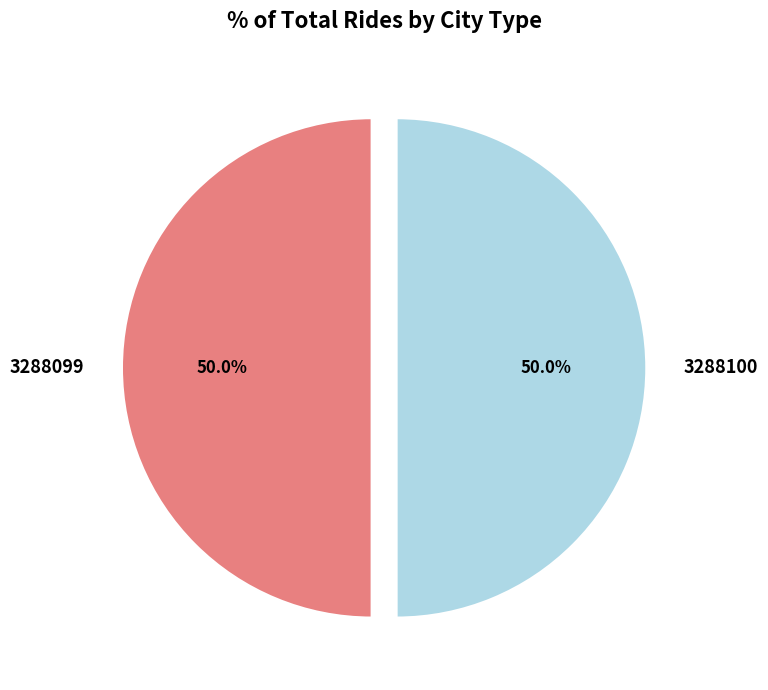

How many segments does this pie chart have?

2